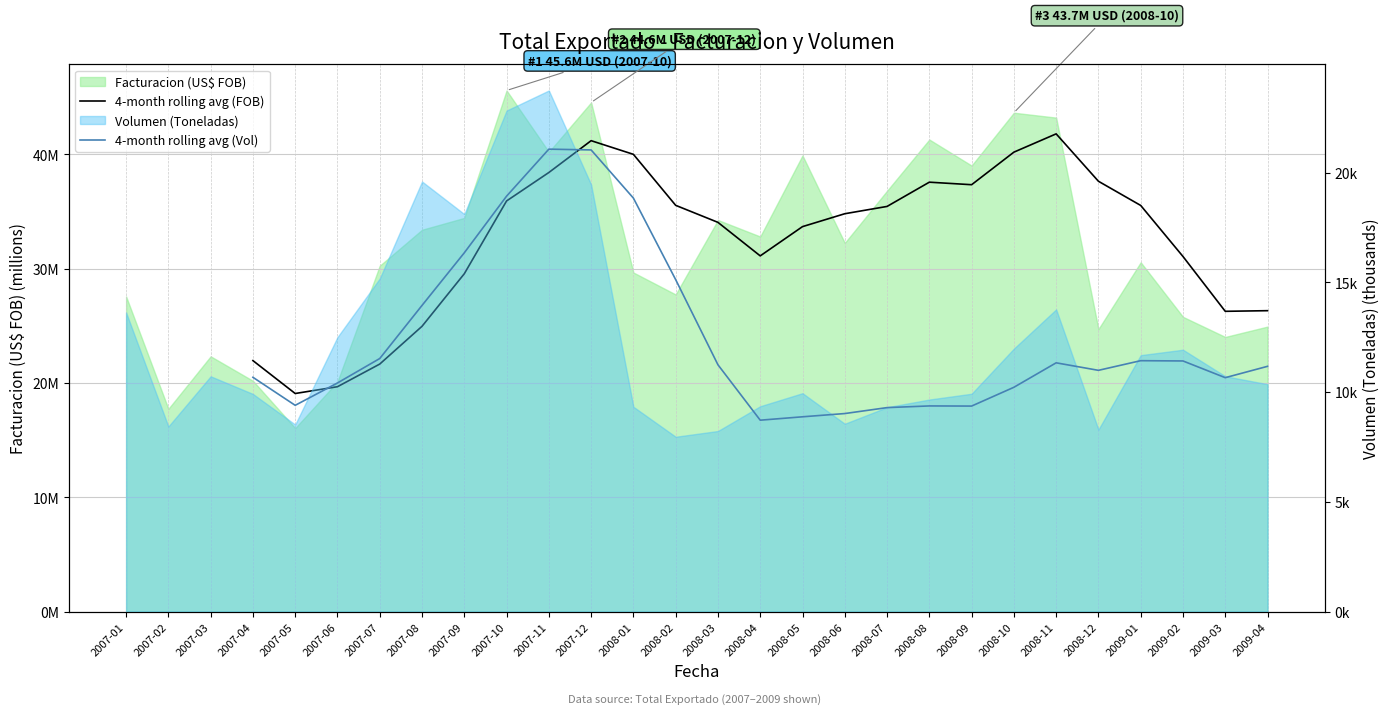

How many lines are shown in the chart?

2